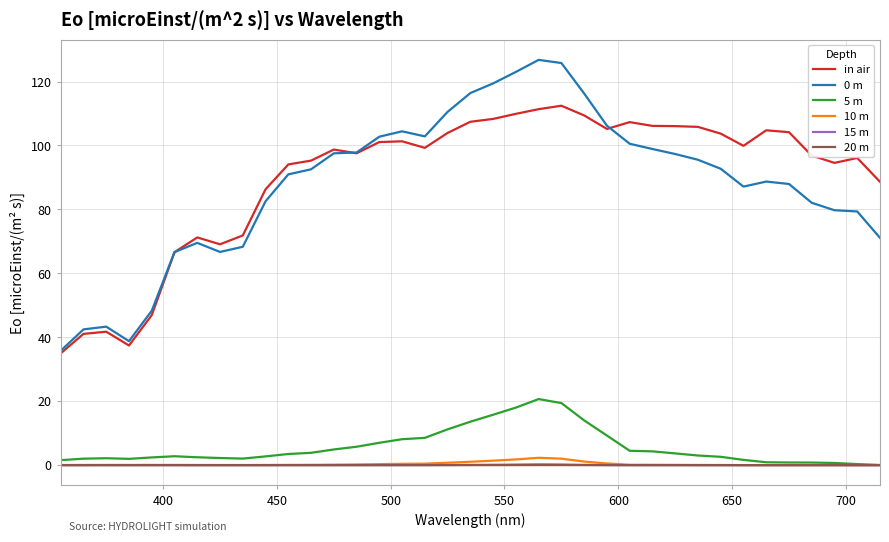

True or false: 0 m and 5 m intersect in this chart.

False